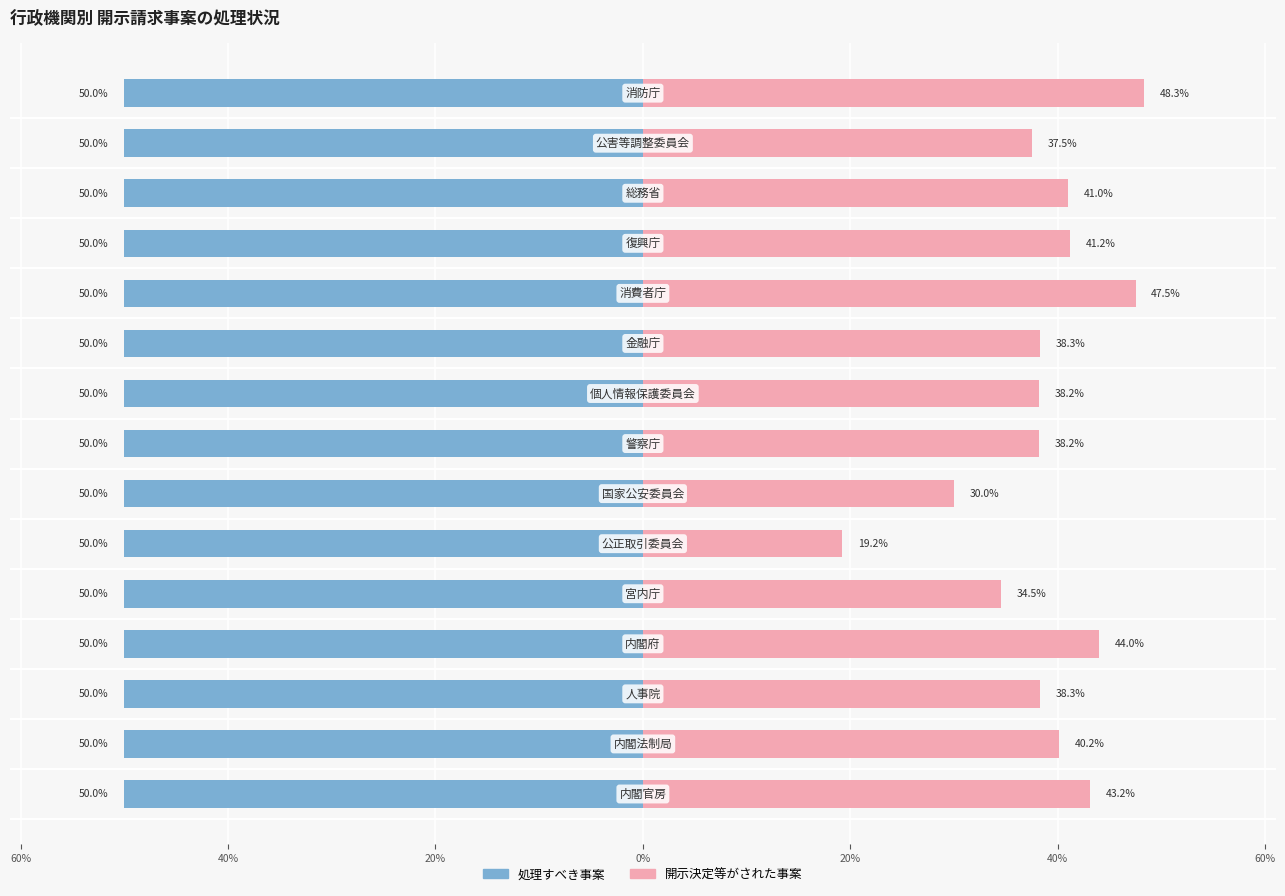

What are all the series names shown in the legend?

処理すべき事案, 開示決定等がされた事案